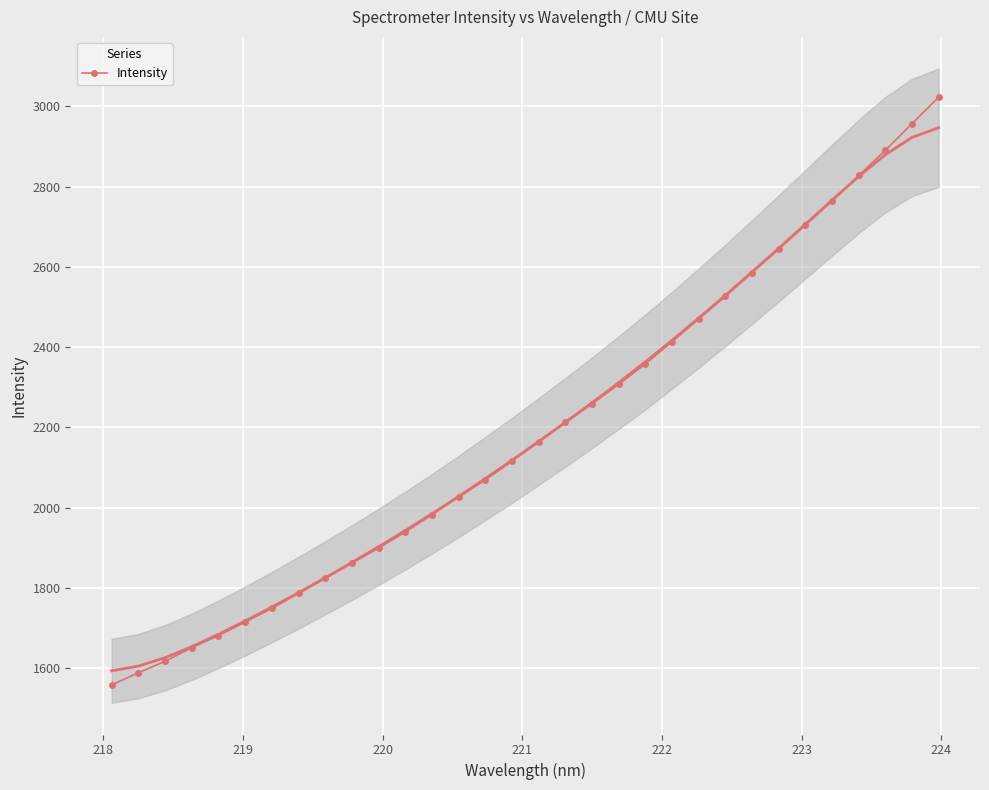

How many distinct data groups are displayed?

1